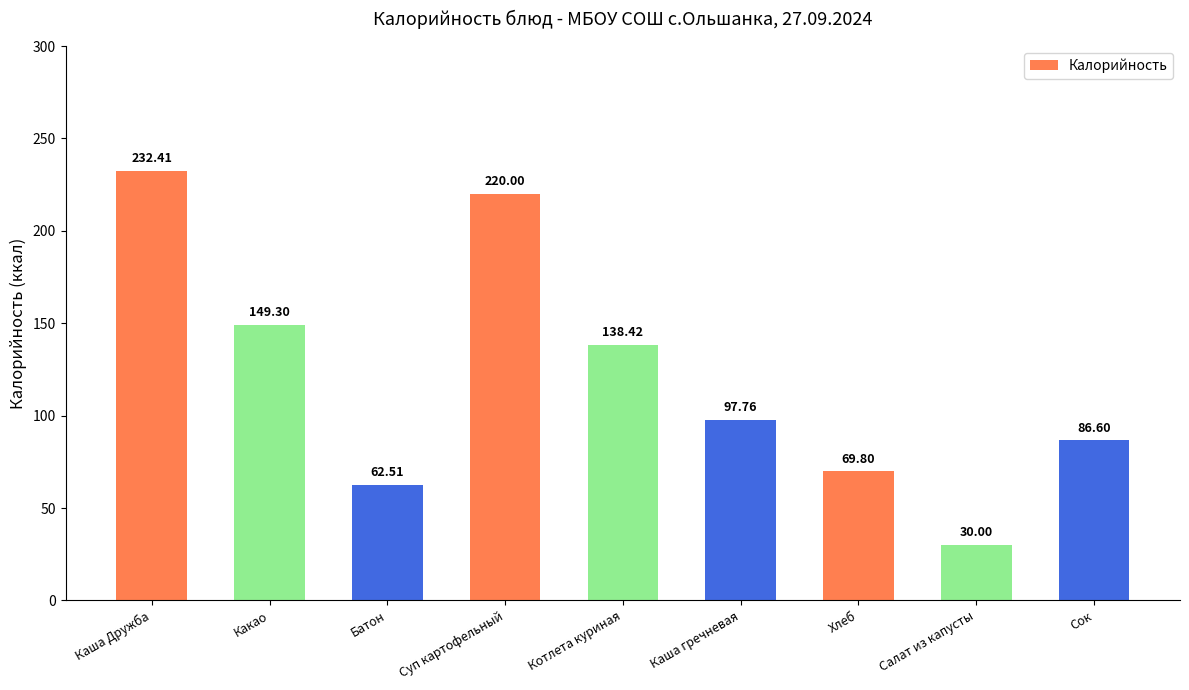

How many data points does each series have?

9